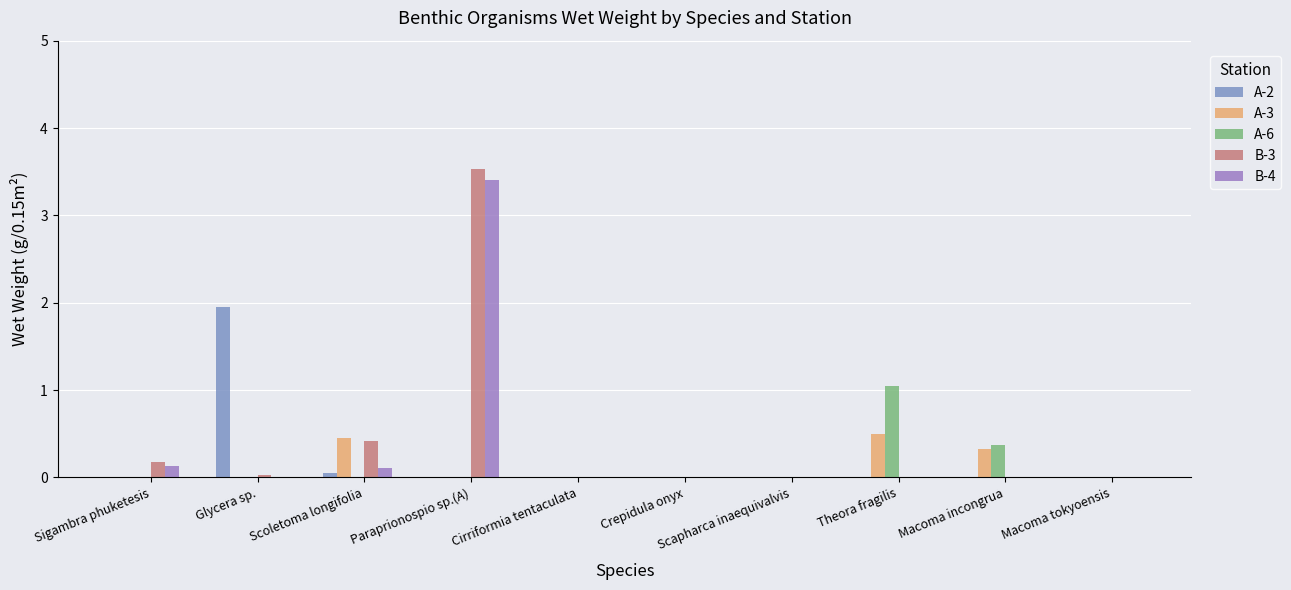

Are the bars horizontal?

No